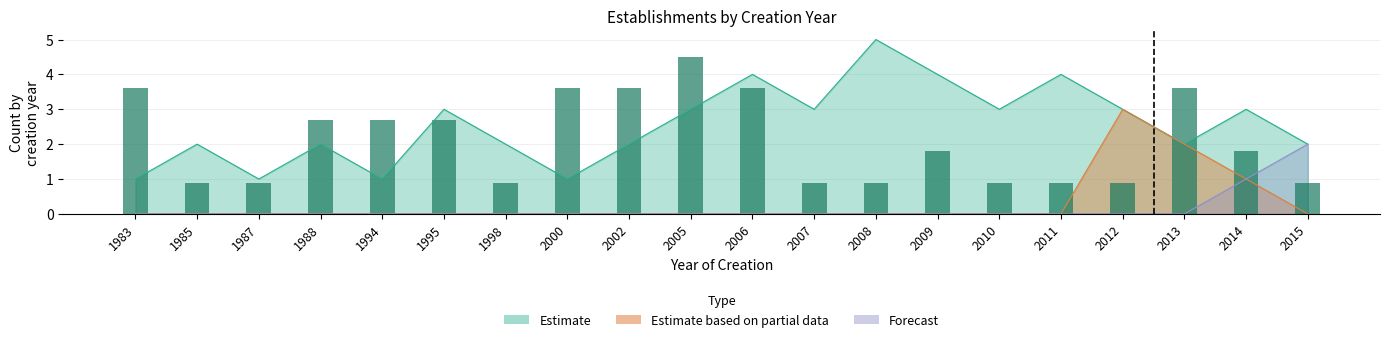

Are the bars grouped side by side (vs. stacked)?

No